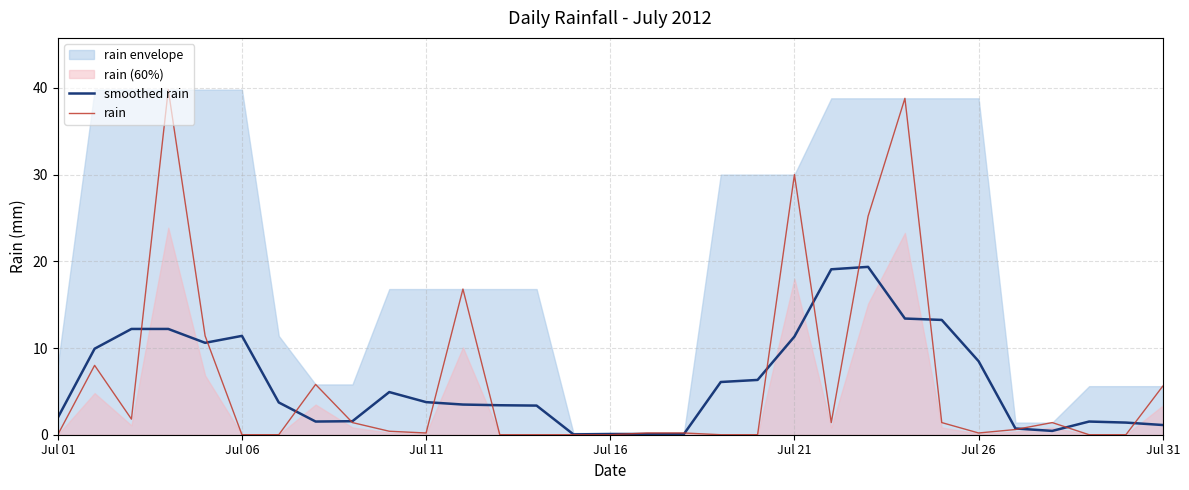

True or false: rain and smoothed rain intersect in this chart.

True